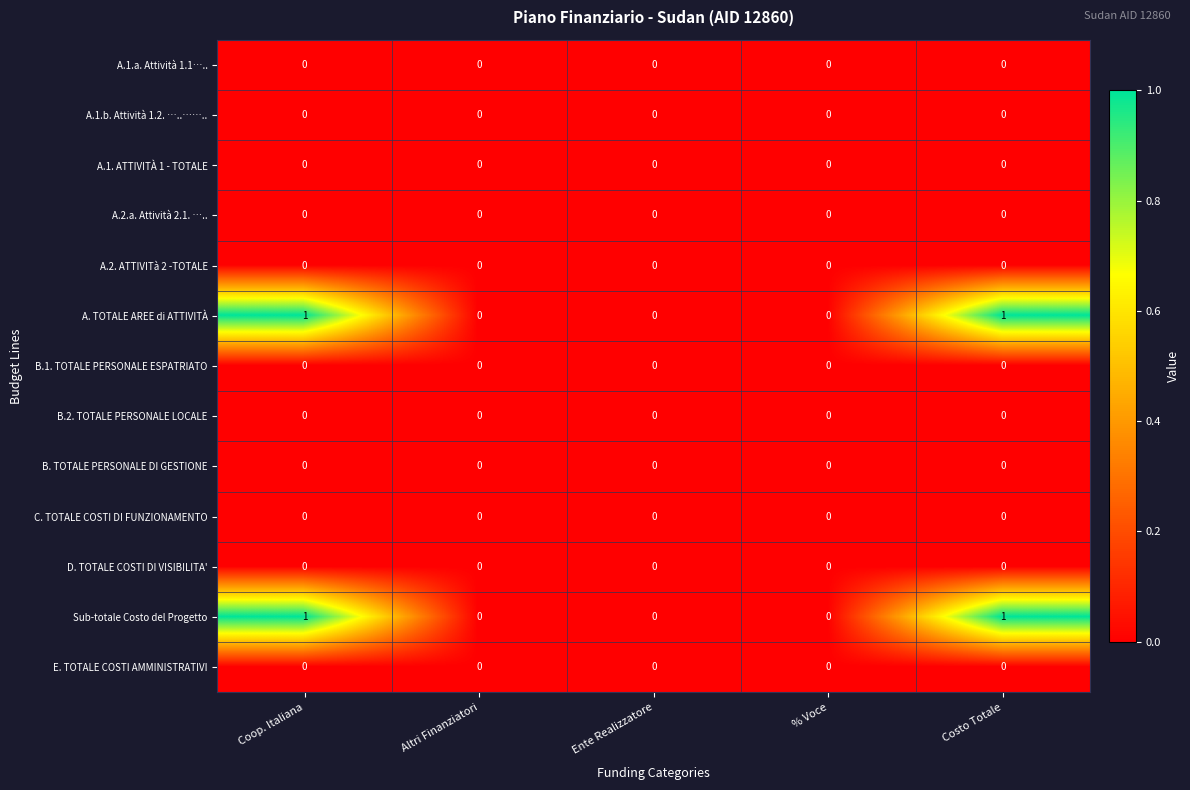

The value of D. TOTALE COSTI DI VISIBILITA' at Coop. Italiana is 0. True or false?

True